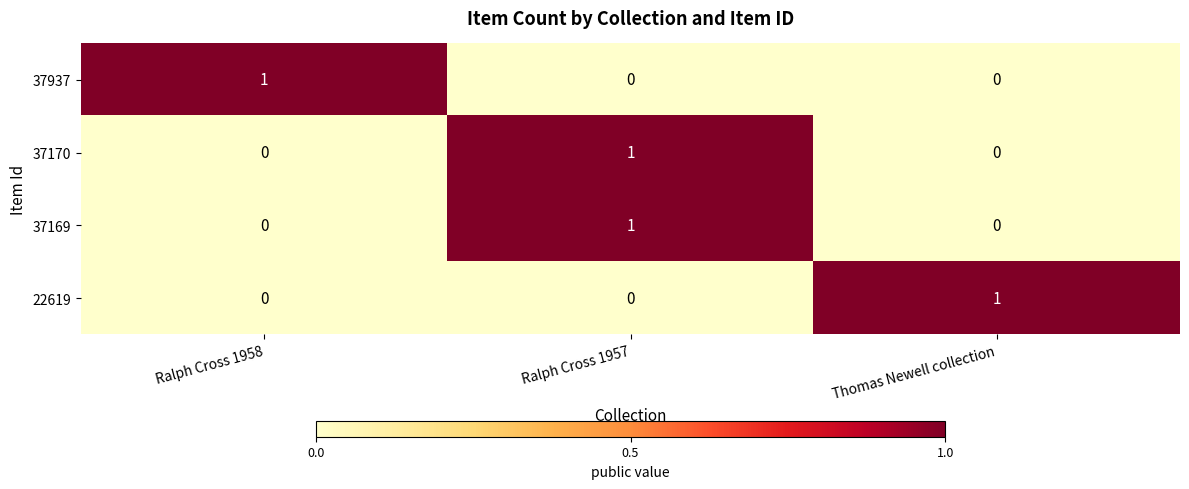

How many 22619 values are between 0 and 1?

3